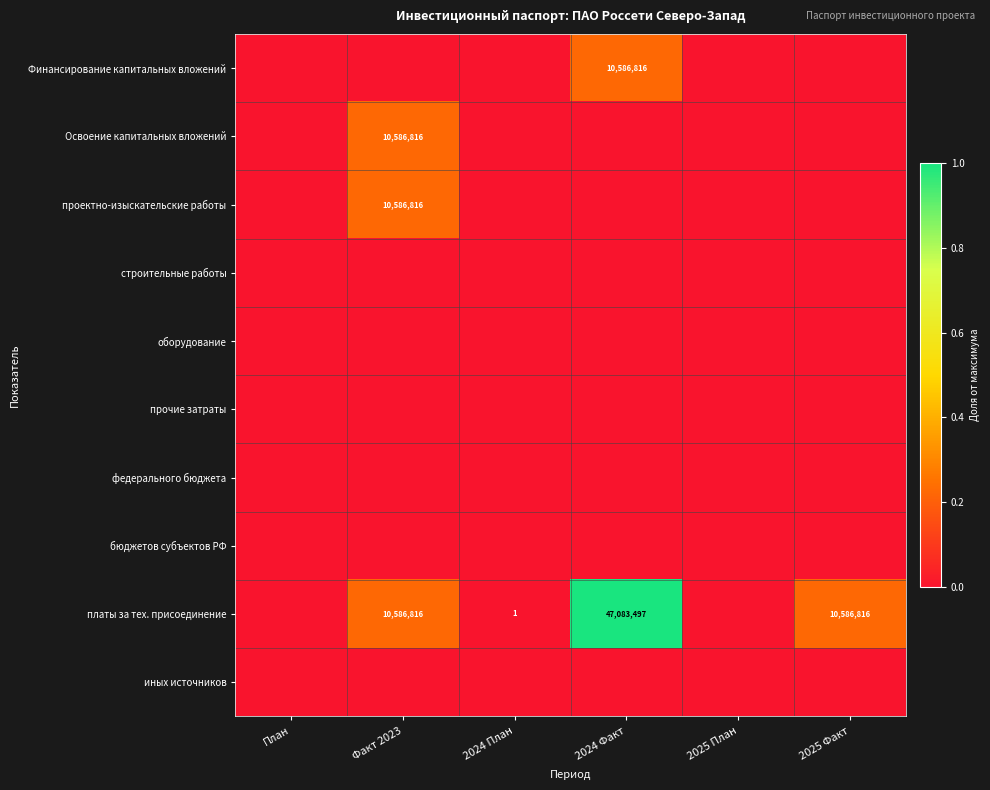

What is the spread (max minus min) of values at 2025 Факт?

0.2